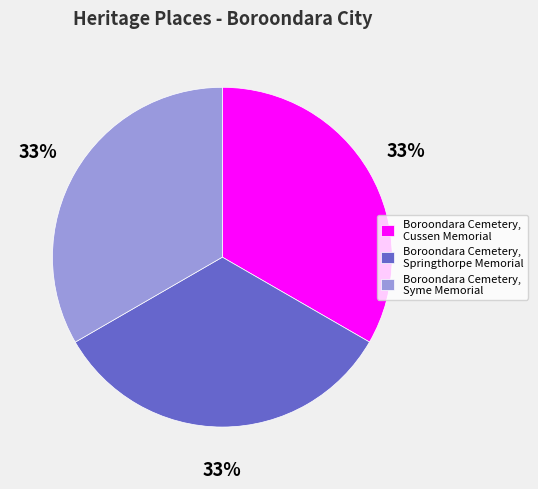

Do Boroondara Cemetery, Springthorpe Memorial and Boroondara Cemetery, Cussen Memorial together represent more than half of the pie?

Yes